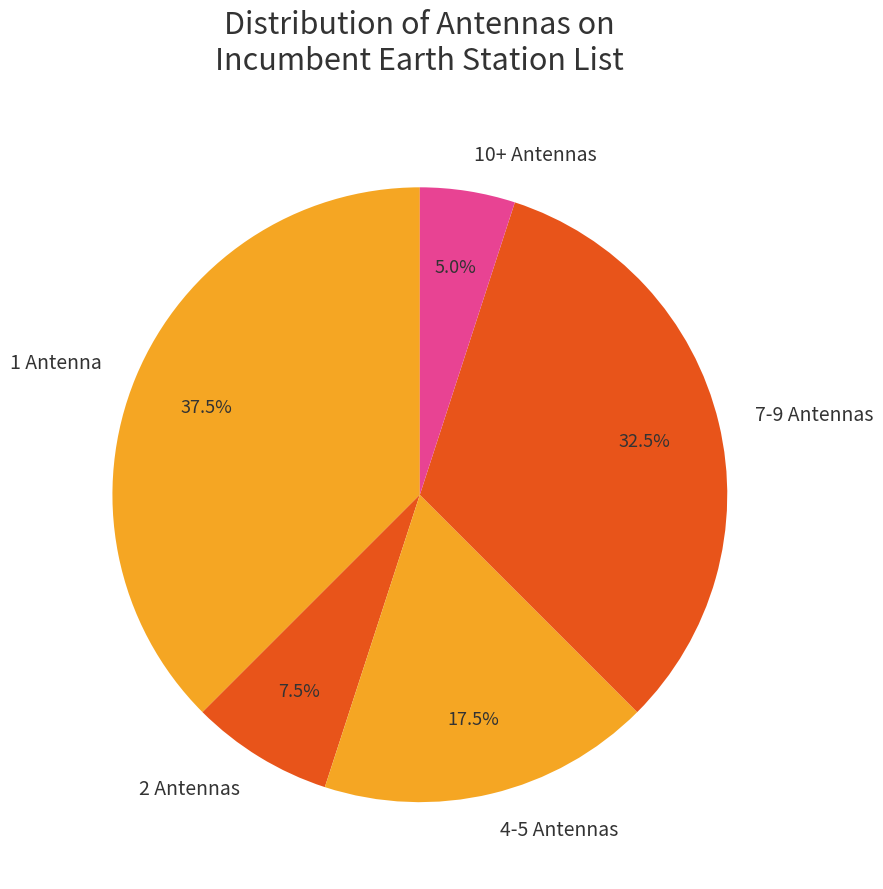

Which slice is the largest?

1 Antenna